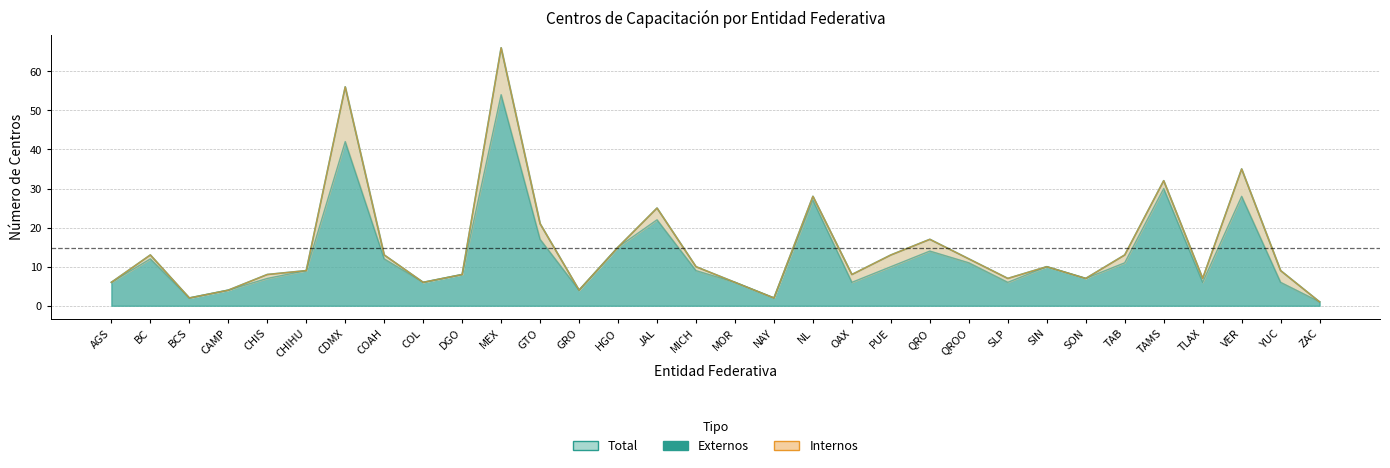

The Total series shows 12 at QROO. True or false?

True